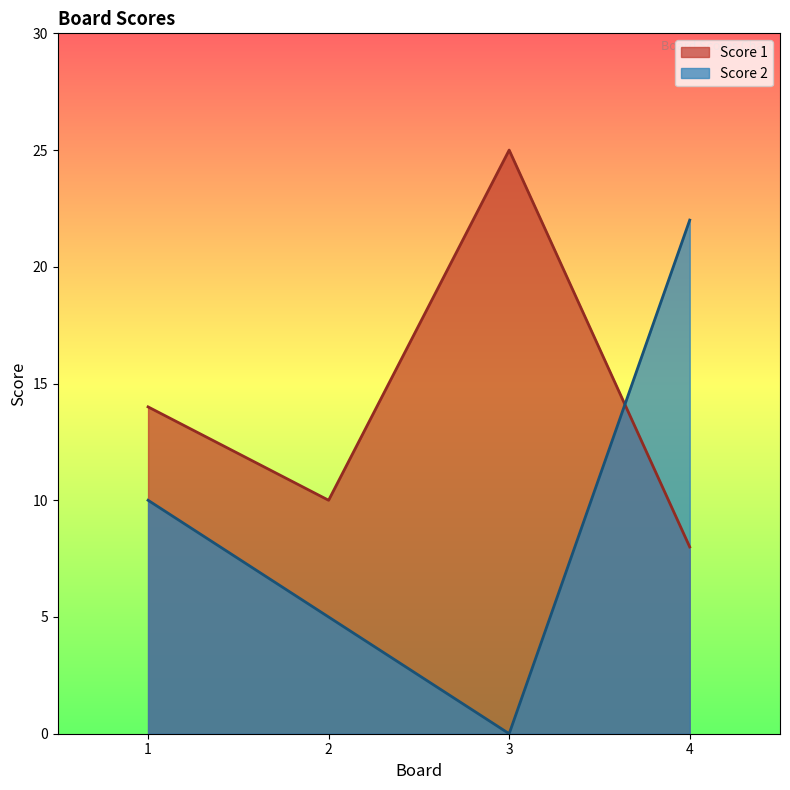

At how many categories does at least one series exceed 9?

4